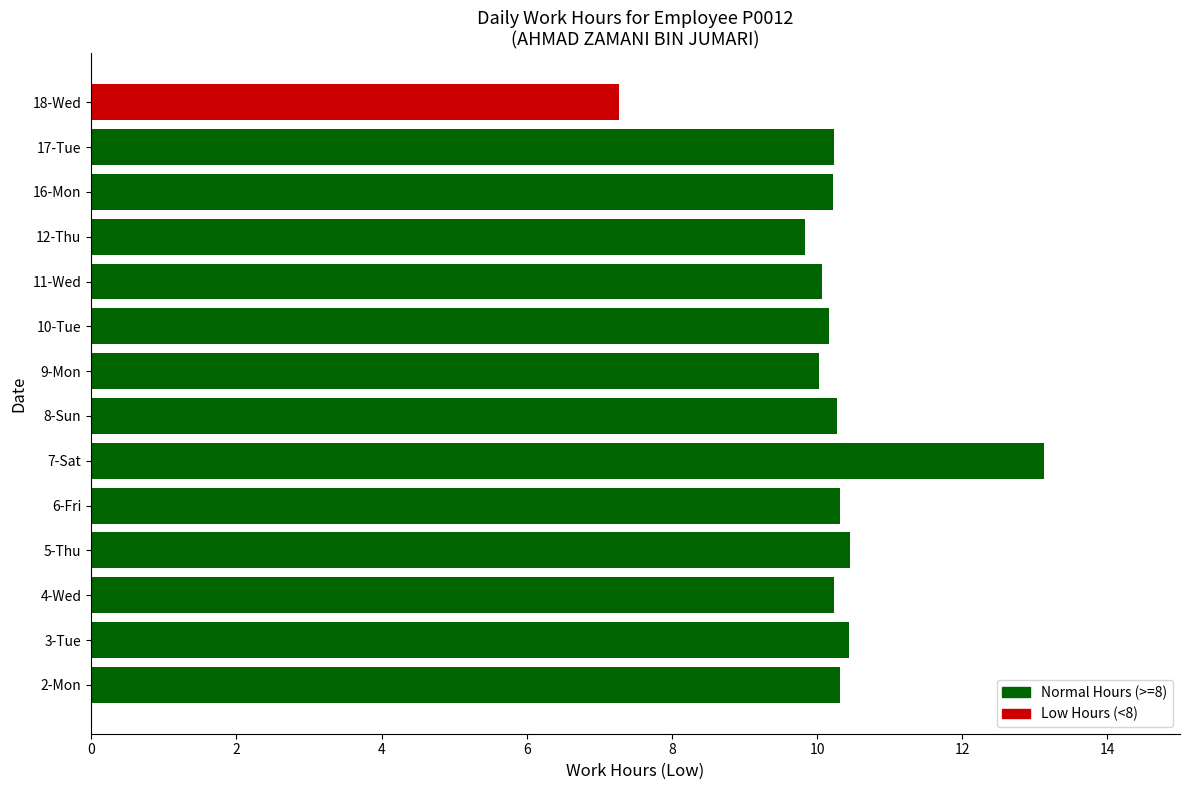

The chart shows a value of 3.7 at 6-Fri. True or false?

False